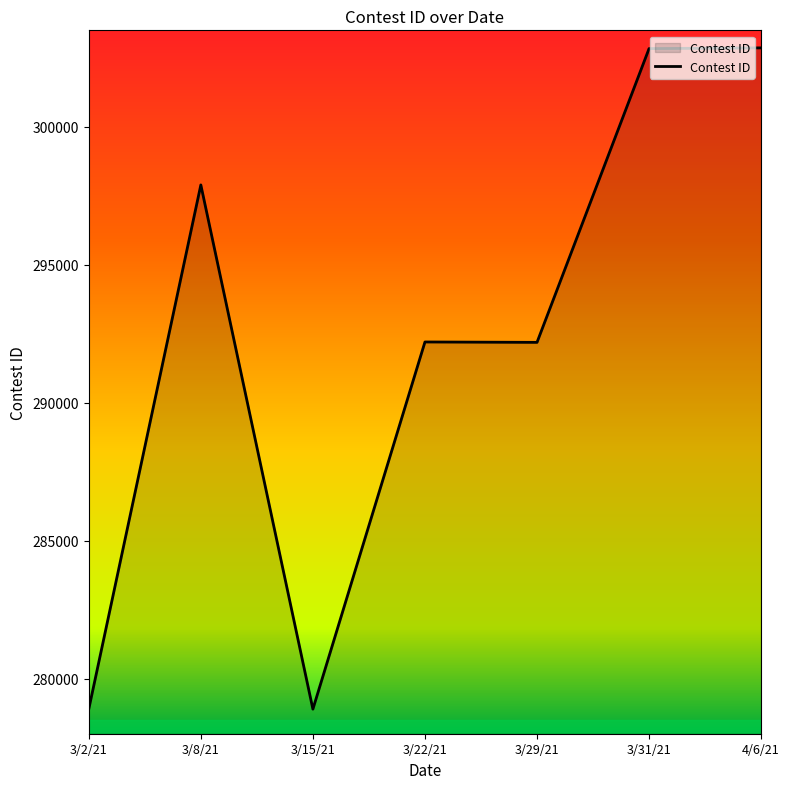

What is the difference between the maximum and minimum values?

23973